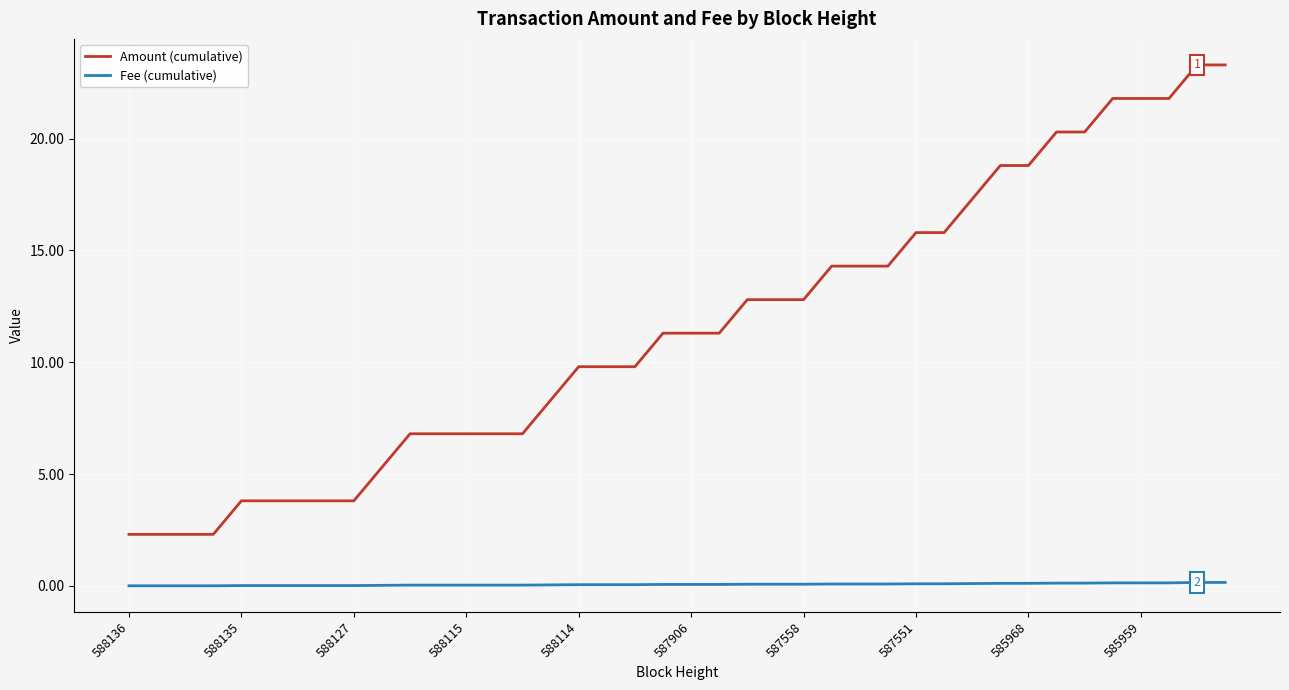

True or false: Fee (cumulative) and Amount (cumulative) cross at least once.

False